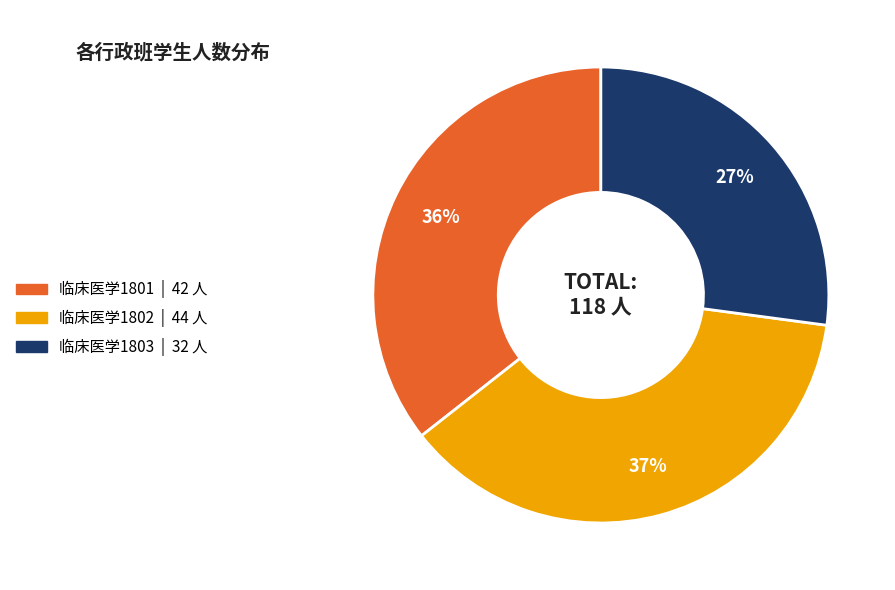

To the nearest percent, what portion does 临床医学1801 represent?

36%